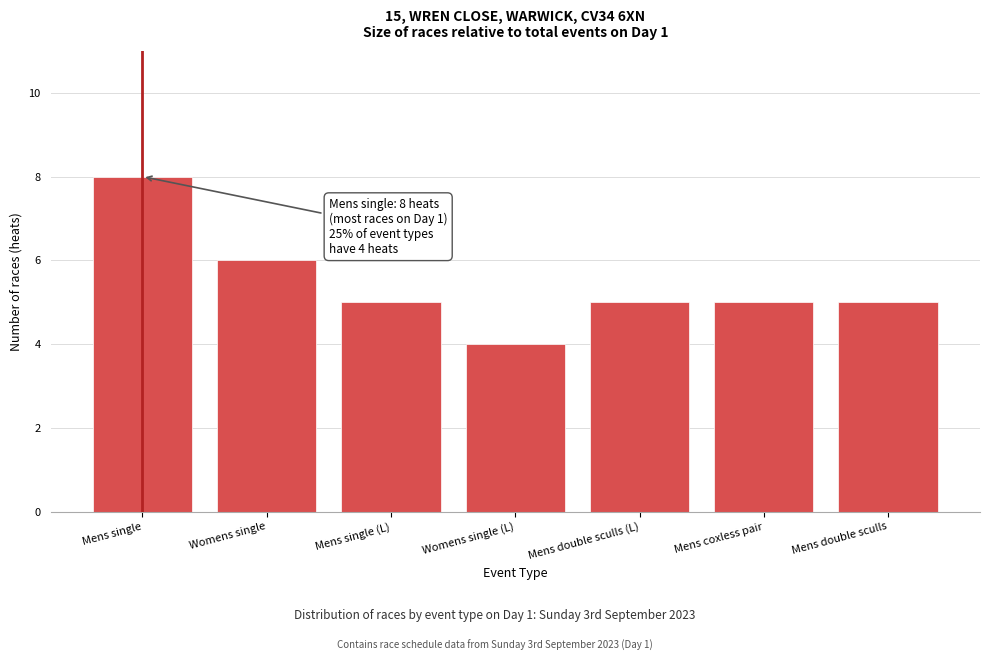

Reading left to right, list all the values displayed in this chart.

8	6	5	4	5	5	5